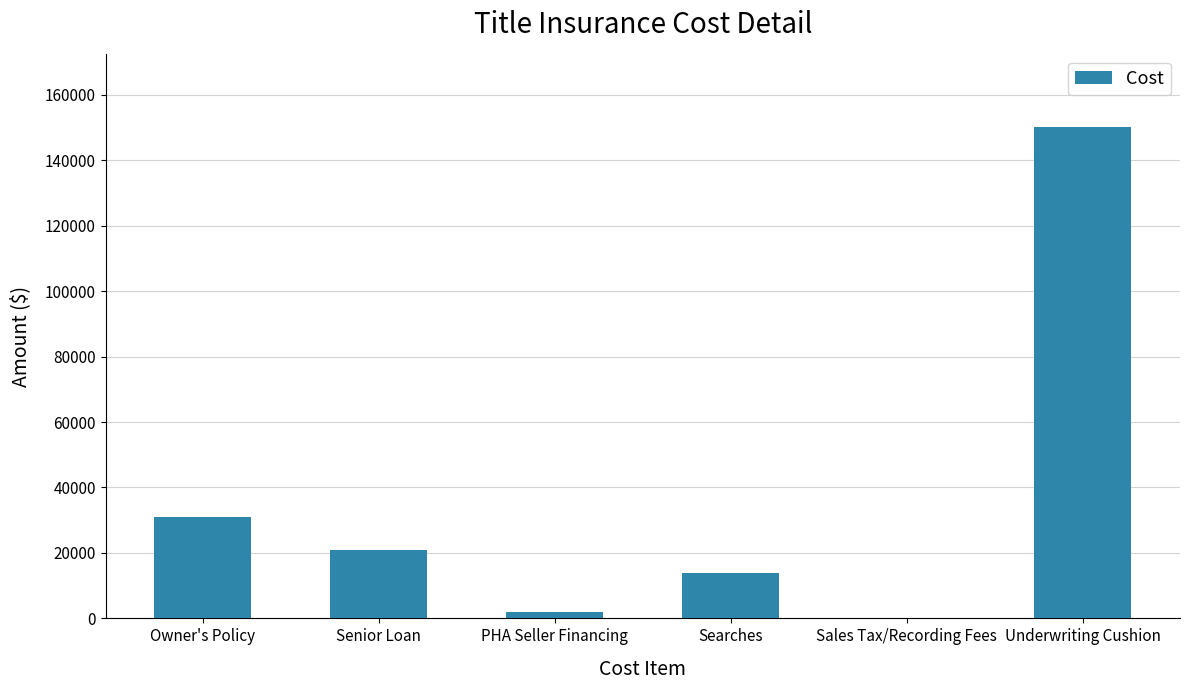

What is the ratio of the value at PHA Seller Financing to the value at Senior Loan?

0.1